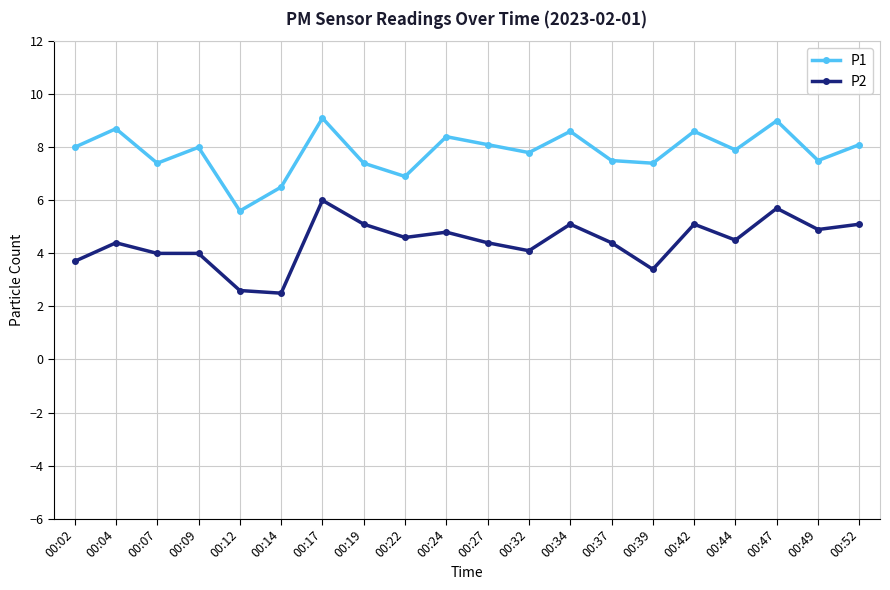

Reading left to right, extract all data points from this chart.

P1: 00:02=8.0	00:04=8.7	00:07=7.4	00:09=8.0	00:12=5.6	00:14=6.5	00:17=9.1	00:19=7.4	00:22=6.9	00:24=8.4	00:27=8.1	00:32=7.8	00:34=8.6	00:37=7.5	00:39=7.4	00:42=8.6	00:44=7.9	00:47=9.0	00:49=7.5	00:52=8.1
P2: 00:02=3.7	00:04=4.4	00:07=4.0	00:09=4.0	00:12=2.6	00:14=2.5	00:17=6.0	00:19=5.1	00:22=4.6	00:24=4.8	00:27=4.4	00:32=4.1	00:34=5.1	00:37=4.4	00:39=3.4	00:42=5.1	00:44=4.5	00:47=5.7	00:49=4.9	00:52=5.1